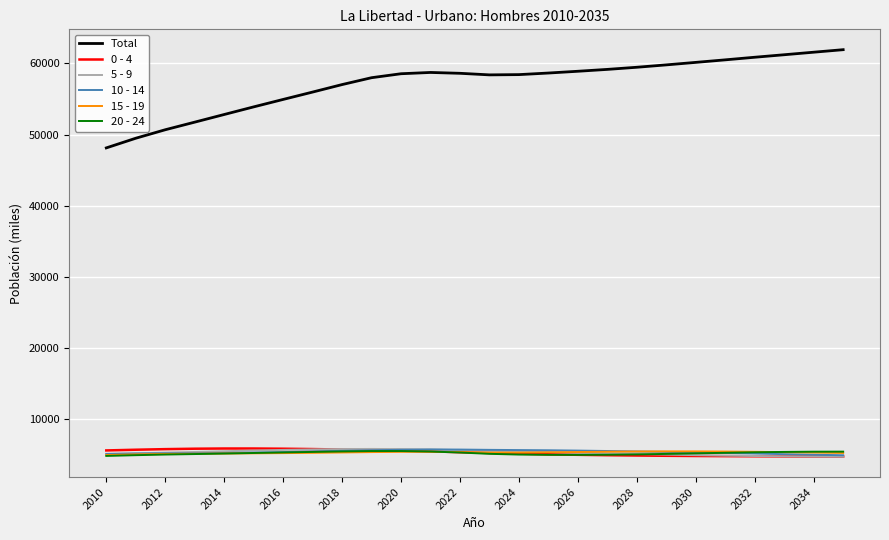

True or false: 5 - 9 and Total intersect in this chart.

False